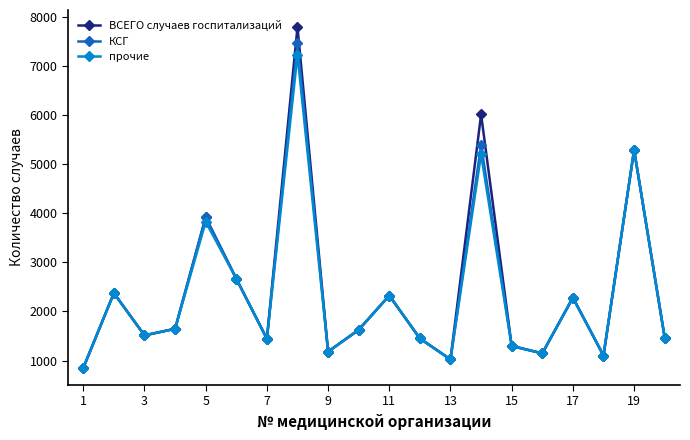

How many lines are shown in the chart?

3